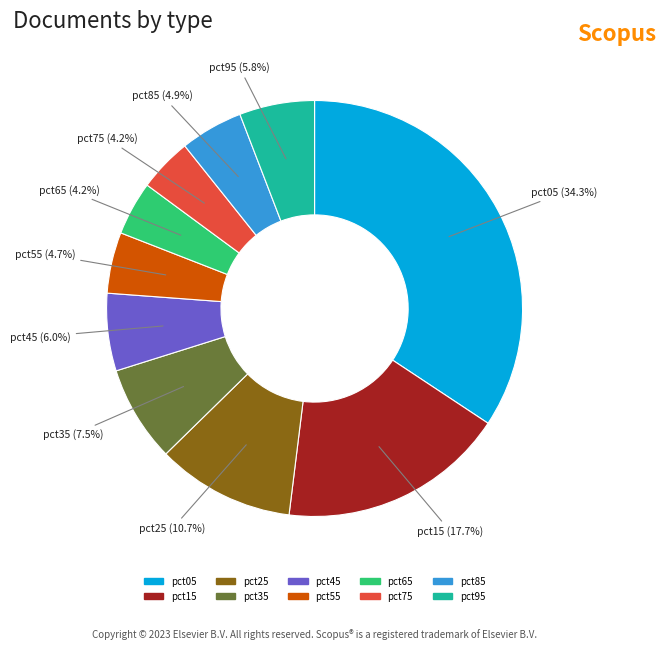

Is there any slice that represents more than half of the pie?

No